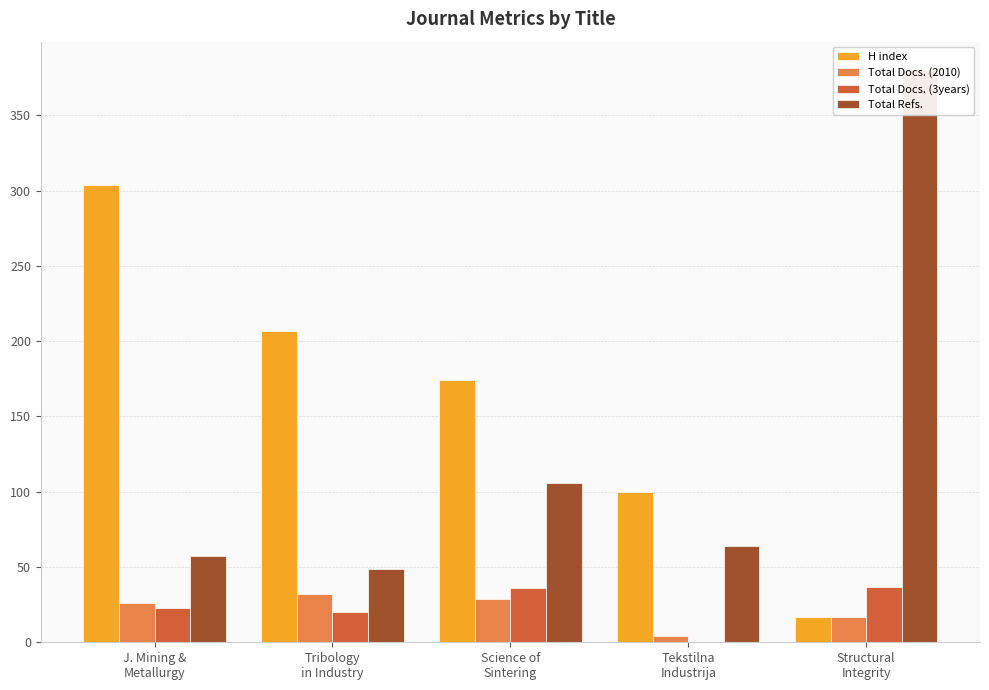

What is the difference between the Total Docs. (2010) values at Science of
Sintering and Tribology
in Industry?

3